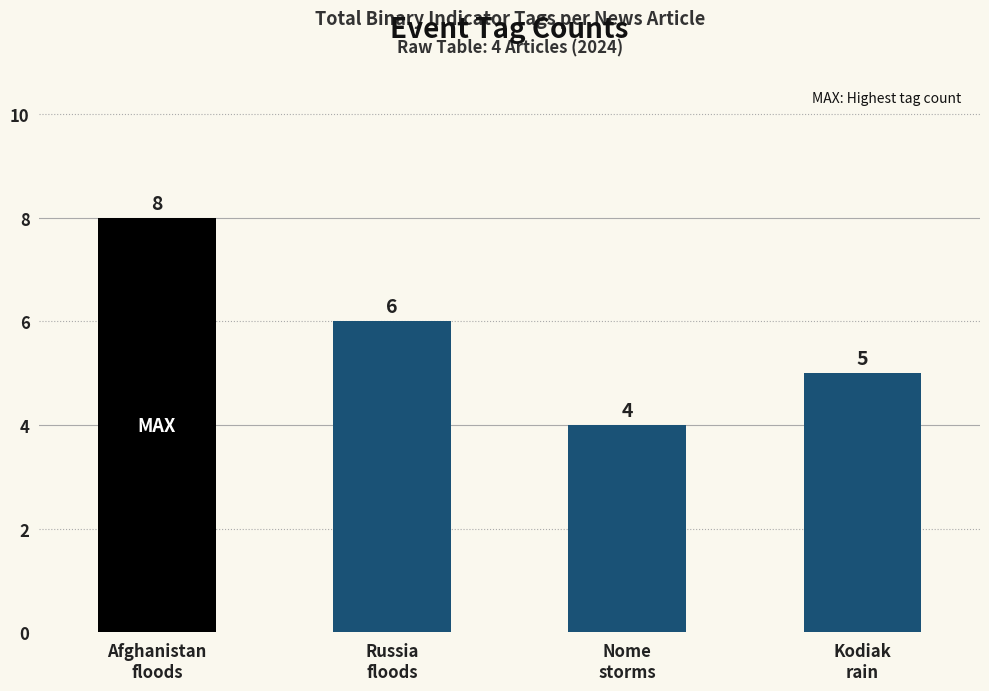

What is the difference between the maximum and minimum values?

4